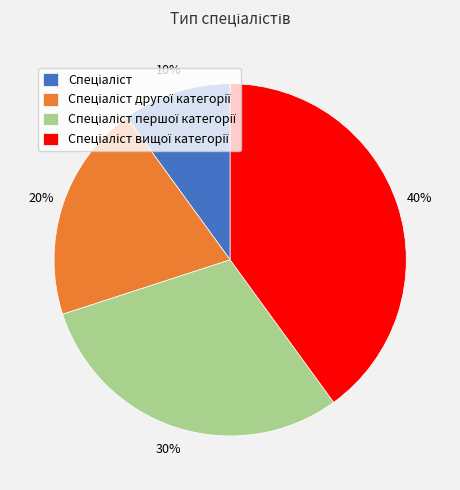

To the nearest percent, what is the difference between the largest and smallest slice percentages?

30%